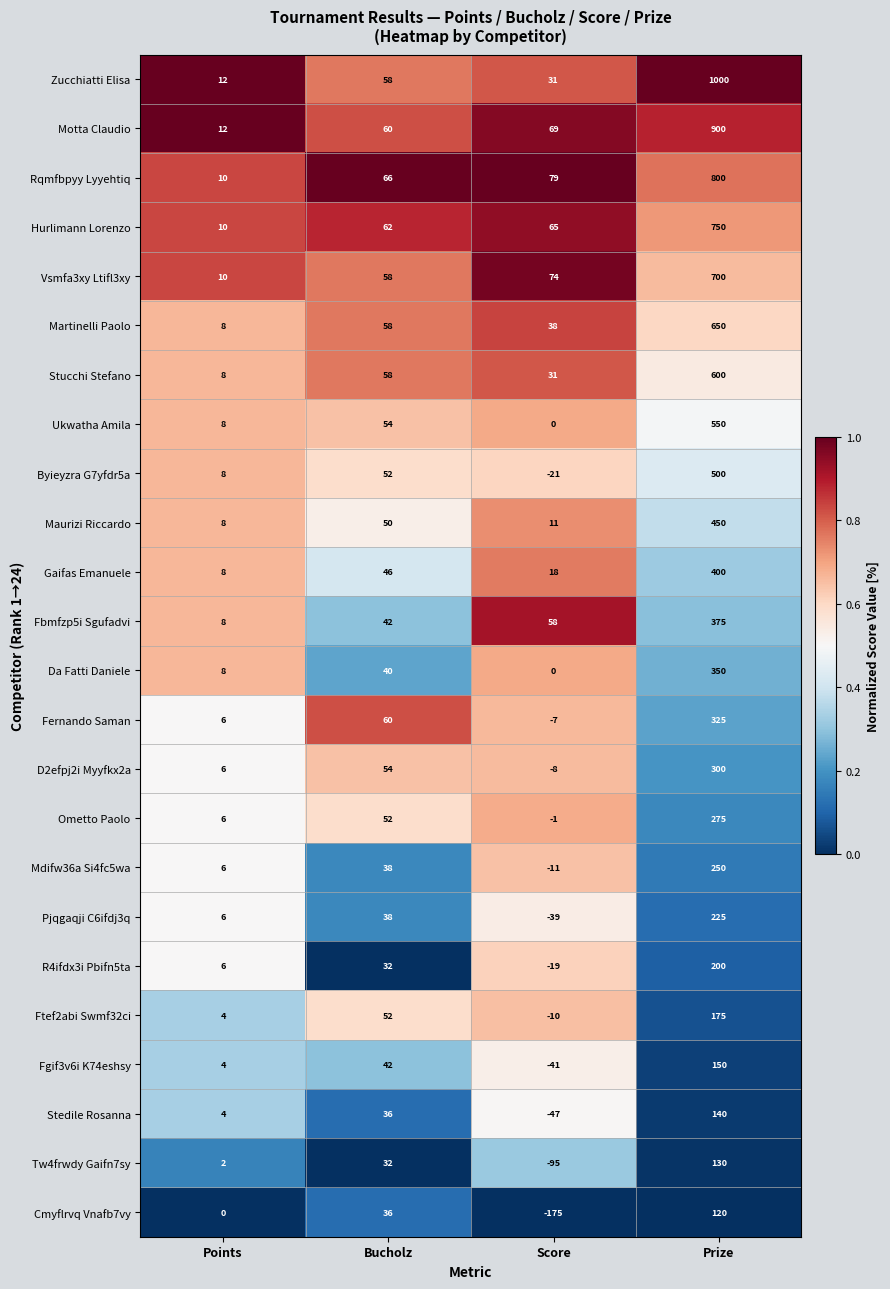

What is the difference between the highest and lowest values at Prize?

880